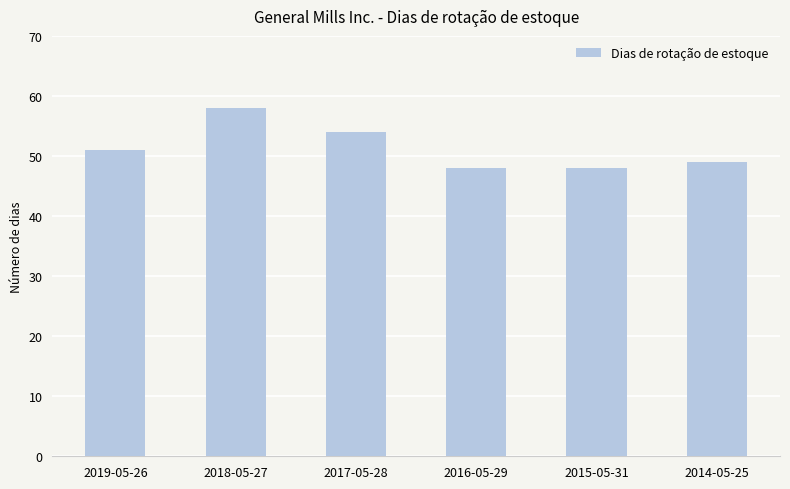

The chart shows a value of 58 at 2018-05-27. True or false?

True